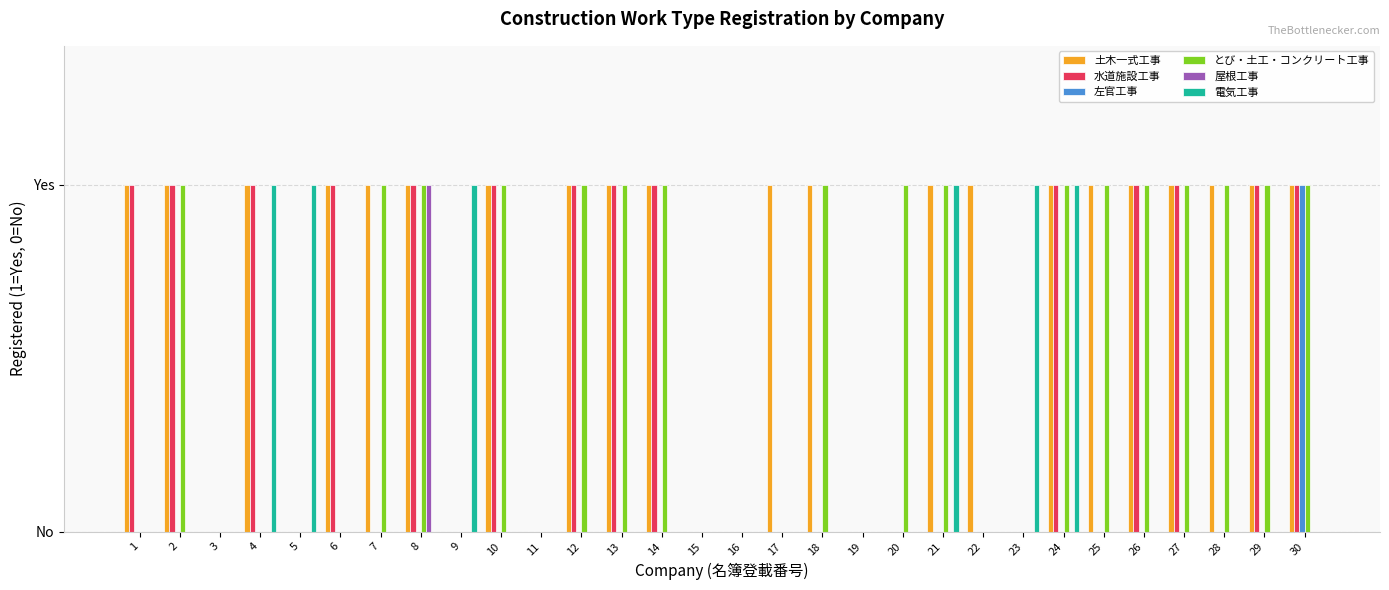

Reading left to right, transcribe all the data shown in this chart.

土木一式工事: 1=1	2=1	3=0	4=1	5=0	6=1	7=1	8=1	9=0	10=1	11=0	12=1	13=1	14=1	15=0	16=0	17=1	18=1	19=0	20=0	21=1	22=1	23=0	24=1	25=1	26=1	27=1	28=1	29=1	30=1
水道施設工事: 1=1	2=1	3=0	4=1	5=0	6=1	7=0	8=1	9=0	10=1	11=0	12=1	13=1	14=1	15=0	16=0	17=0	18=0	19=0	20=0	21=0	22=0	23=0	24=1	25=0	26=1	27=1	28=0	29=1	30=1
左官工事: 1=0	2=0	3=0	4=0	5=0	6=0	7=0	8=0	9=0	10=0	11=0	12=0	13=0	14=0	15=0	16=0	17=0	18=0	19=0	20=0	21=0	22=0	23=0	24=0	25=0	26=0	27=0	28=0	29=0	30=1
とび・土工・コンクリート工事: 1=0	2=1	3=0	4=0	5=0	6=0	7=1	8=1	9=0	10=1	11=0	12=1	13=1	14=1	15=0	16=0	17=0	18=1	19=0	20=1	21=1	22=0	23=0	24=1	25=1	26=1	27=1	28=1	29=1	30=1
屋根工事: 1=0	2=0	3=0	4=0	5=0	6=0	7=0	8=1	9=0	10=0	11=0	12=0	13=0	14=0	15=0	16=0	17=0	18=0	19=0	20=0	21=0	22=0	23=0	24=0	25=0	26=0	27=0	28=0	29=0	30=0
電気工事: 1=0	2=0	3=0	4=1	5=1	6=0	7=0	8=0	9=1	10=0	11=0	12=0	13=0	14=0	15=0	16=0	17=0	18=0	19=0	20=0	21=1	22=0	23=1	24=1	25=0	26=0	27=0	28=0	29=0	30=0